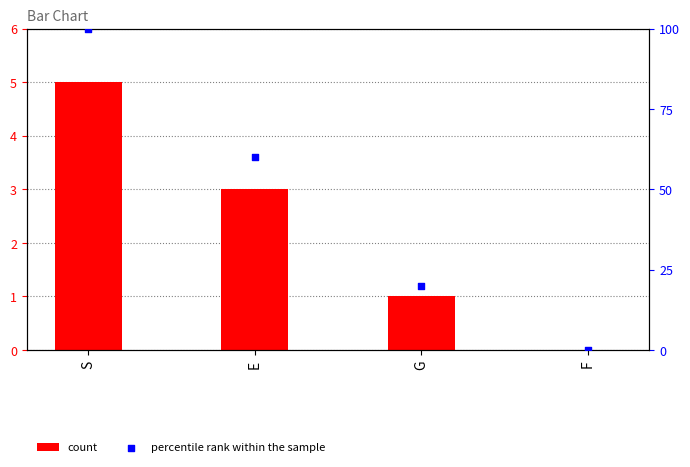

At how many categories does at least one series exceed 48?

2